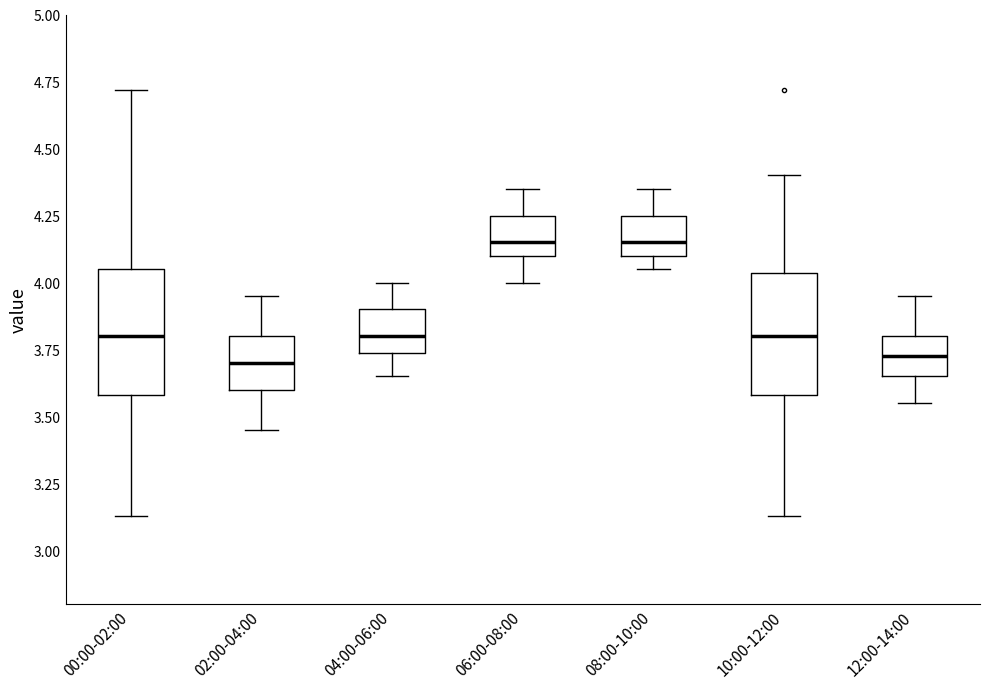

Reading left to right, transcribe this box plot: for each box, give where its median line is, the range the box spans, and where its two whiskers end, as read against the y-axis. The values are not printed on the chart, so give them approximately, as read against the axis.

00:00-02:00: median 3.80, box 3.60 to 4.05, whiskers 3.15 to 4.70
02:00-04:00: median 3.70, box 3.60 to 3.80, whiskers 3.45 to 3.95
04:00-06:00: median 3.80, box 3.75 to 3.90, whiskers 3.65 to 4.00
06:00-08:00: median 4.15, box 4.10 to 4.25, whiskers 4.00 to 4.35
08:00-10:00: median 4.15, box 4.10 to 4.25, whiskers 4.05 to 4.35
10:00-12:00: median 3.80, box 3.60 to 4.05, whiskers 3.15 to 4.40
12:00-14:00: median 3.75, box 3.65 to 3.80, whiskers 3.55 to 3.95